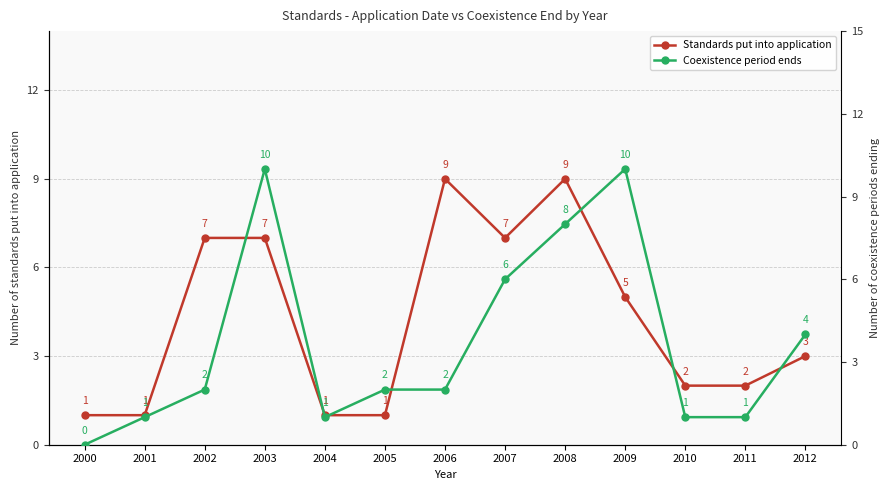

Reading left to right, extract all data points from this chart.

Standards put into application: 2000=1	2001=1	2002=7	2003=7	2004=1	2005=1	2006=9	2007=7	2008=9	2009=5	2010=2	2011=2	2012=3
Coexistence period ends: 2000=0	2001=1	2002=2	2003=10	2004=1	2005=2	2006=2	2007=6	2008=8	2009=10	2010=1	2011=1	2012=4